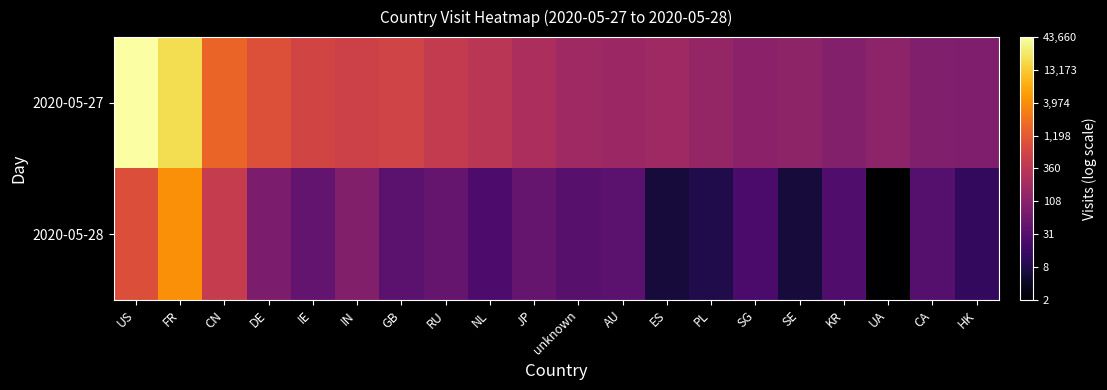

Reading left to right, extract all data points from this chart.

2020-05-27: US=10.7	FR=9.9	CN=7.4	DE=6.8	IE=6.5	IN=6.4	GB=6.4	RU=6.1	NL=5.9	JP=5.5	unknown=5.2	AU=5.1	ES=5.2	PL=5.0	SG=4.7	SE=4.8	KR=4.6	UA=4.8	CA=4.5	HK=4.4
2020-05-28: US=6.8	FR=8.4	CN=6.1	DE=4.4	IE=3.8	IN=4.5	GB=3.6	RU=3.9	NL=3.3	JP=3.9	unknown=3.6	AU=3.6	ES=2.1	PL=2.3	SG=3.2	SE=2.1	KR=3.4	UA=1.1	CA=3.5	HK=2.7